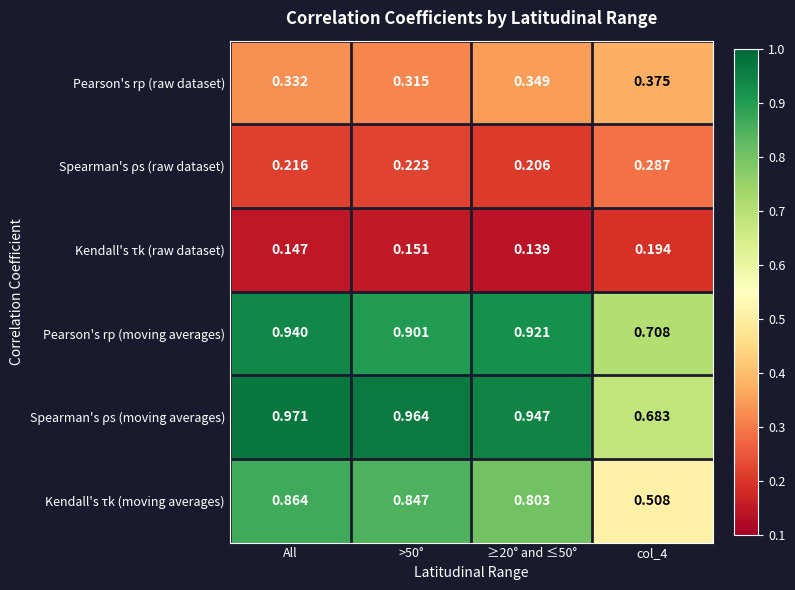

Rank the series by their maximum value, from lowest to highest.

Kendall's τk (raw dataset), Spearman's ρs (raw dataset), Pearson's rp (raw dataset), Kendall's τk (moving averages), Pearson's rp (moving averages), Spearman's ρs (moving averages)